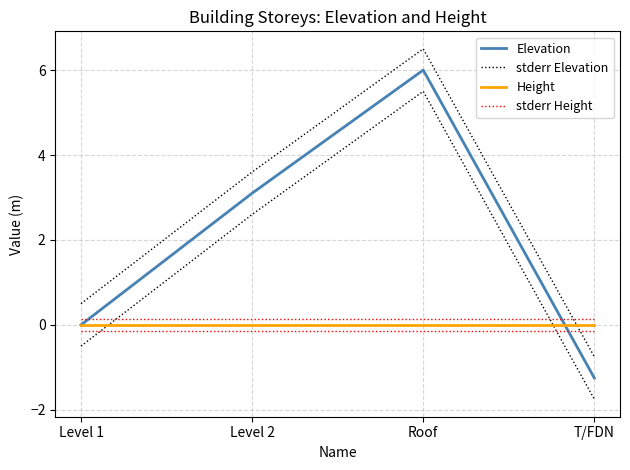

What position from the right is Level 1?

4